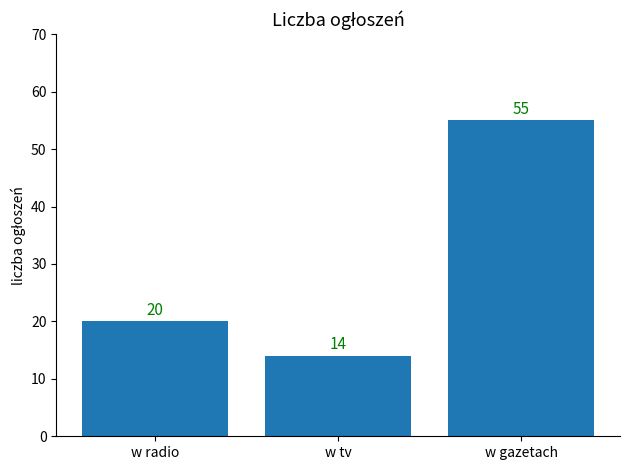

Is it true that the value at w tv is 22?

False